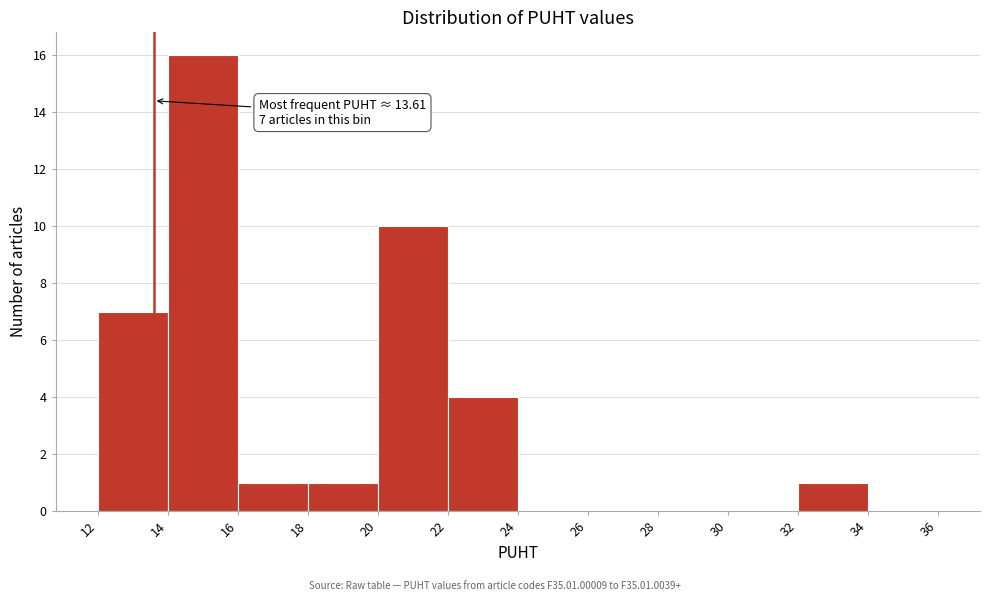

Which range on the x-axis has the tallest bar?

14 to 16